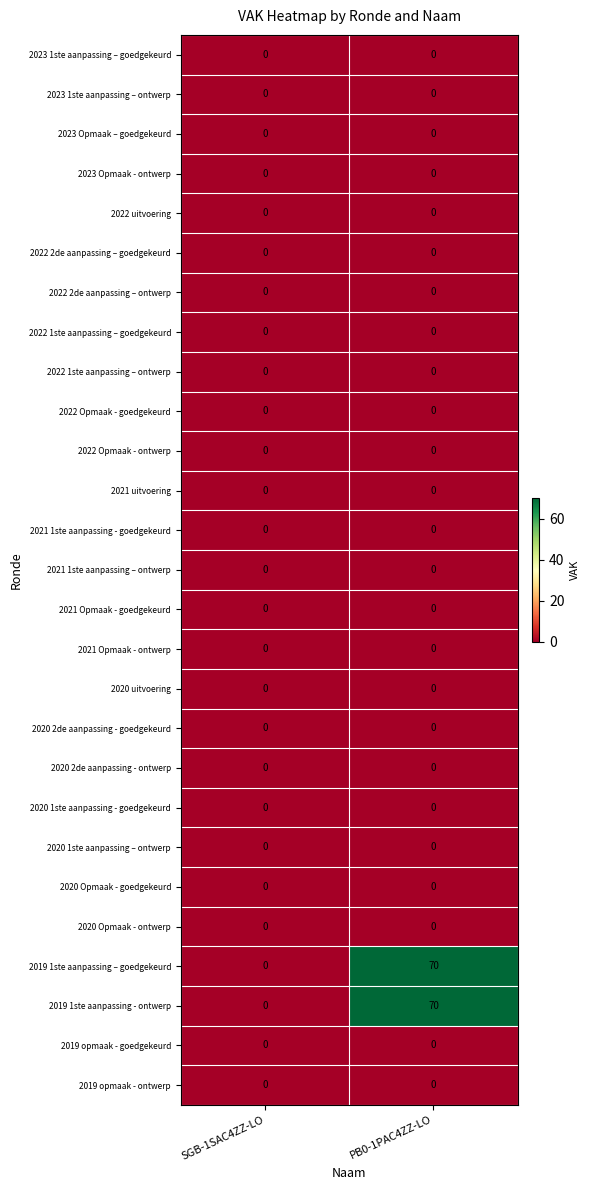

At which category is the sum across all series the highest?

PB0-1PAC4ZZ-LO